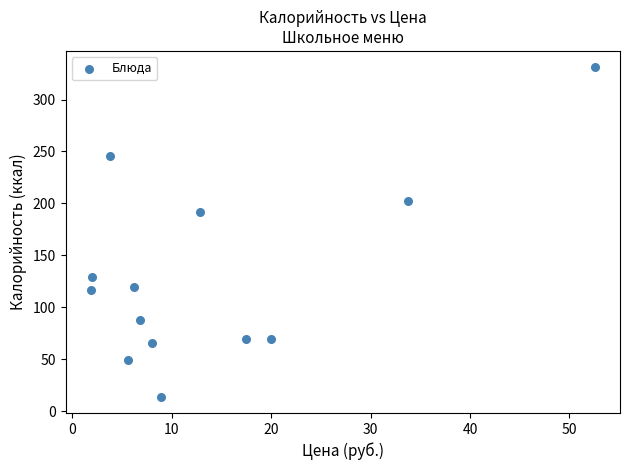

What Y value in the scatter plot is closest to 172?

191.4